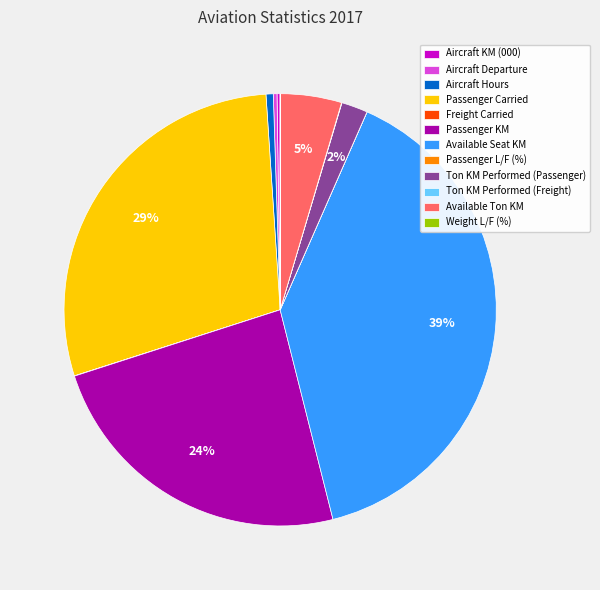

What is the largest slice in the pie chart?

Available Seat KM